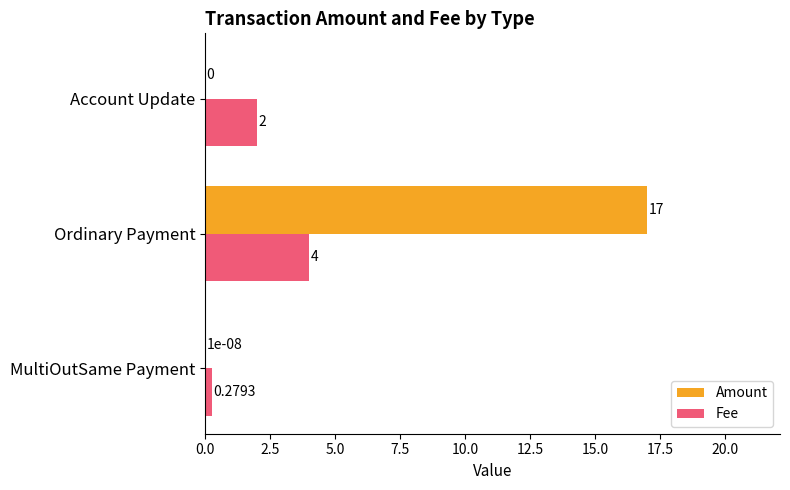

Which category has the highest value in the Amount series?

Ordinary Payment